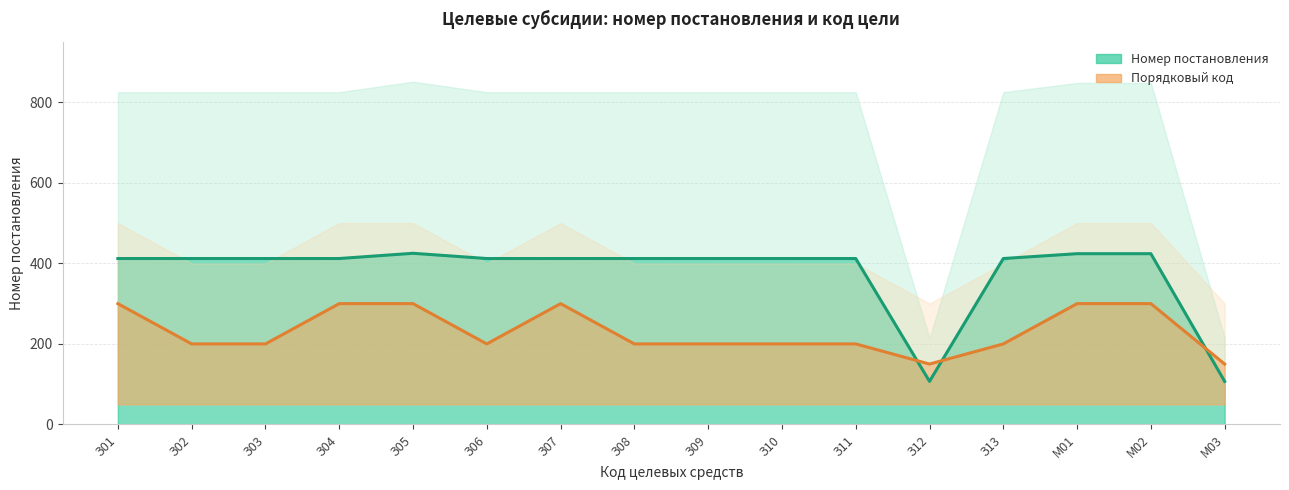

Where do Порядковый код (средн.) and Номер постановления (средн.) first cross each other?

З11 and З12